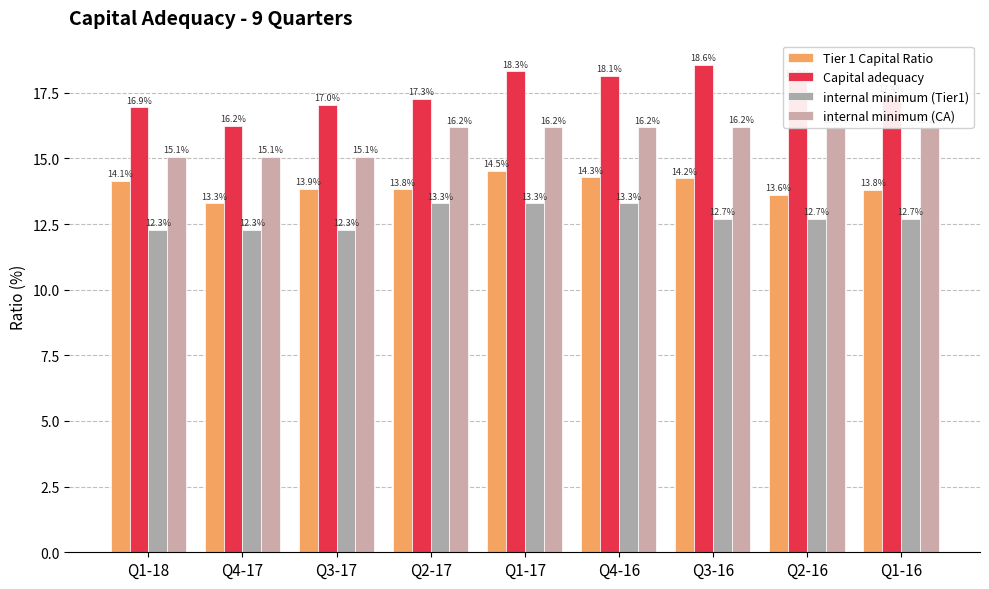

Are the bars grouped side by side (vs. stacked)?

Yes